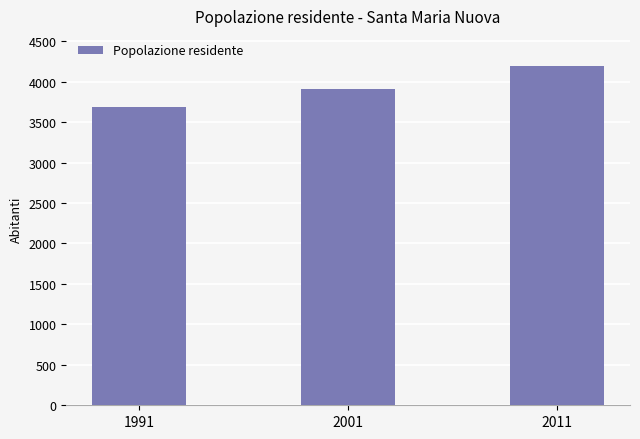

How many data points are less than 3914?

1